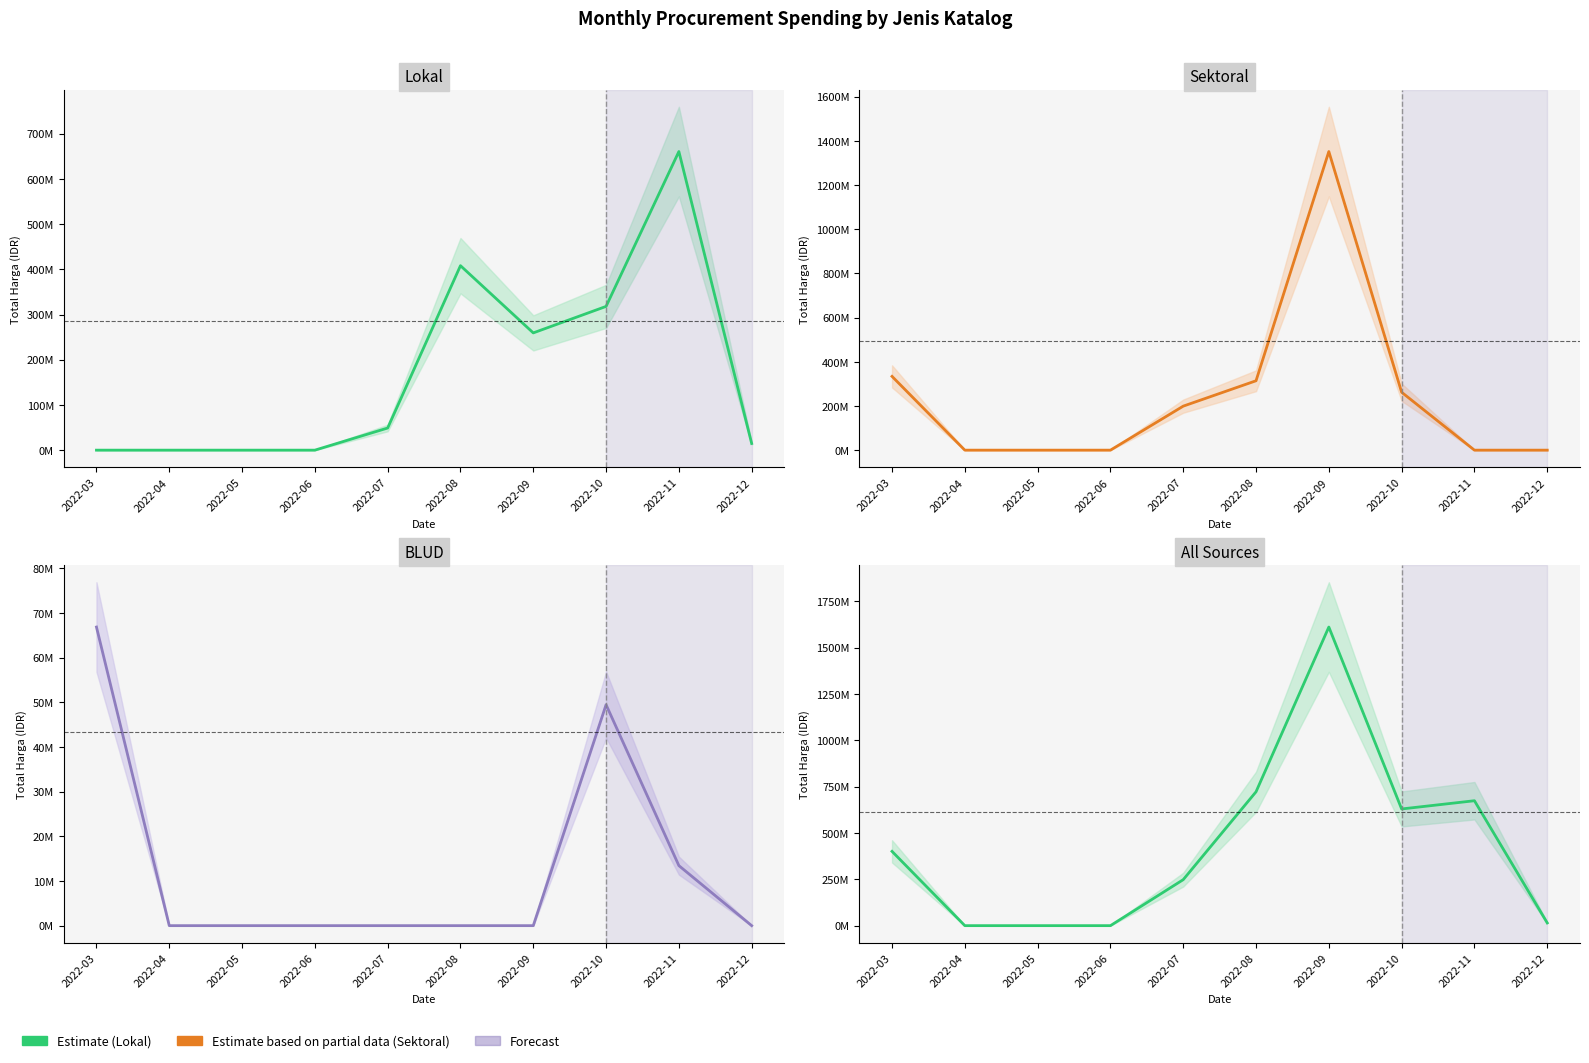

Which series ends up on top after the final intersection of Lokal and Sektoral?

Lokal